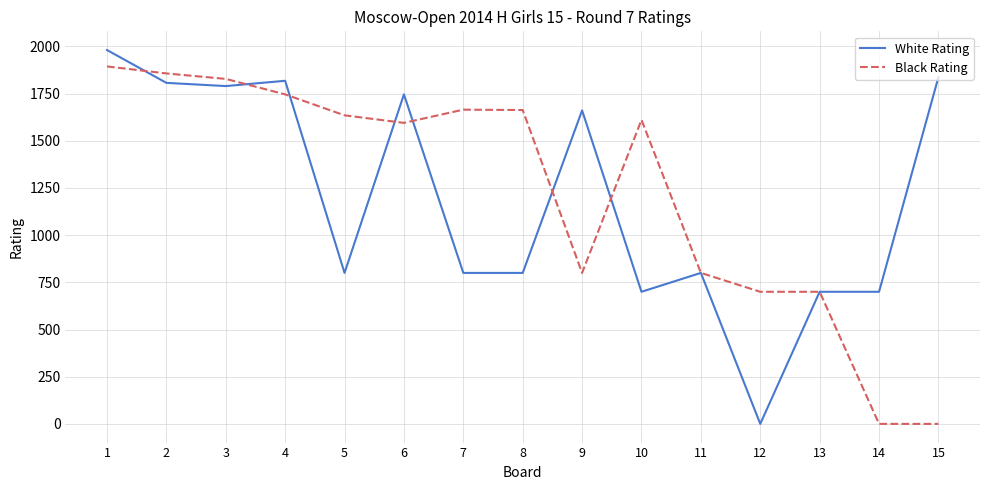

Where does the White Rating series first go above 800?

1